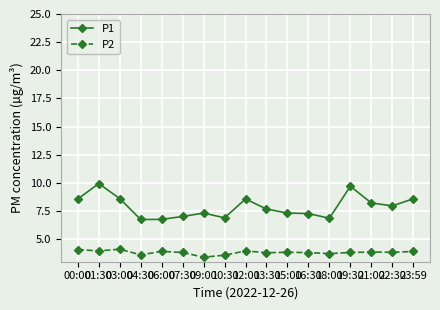

What is the label of the 10th point from the right?

10:30